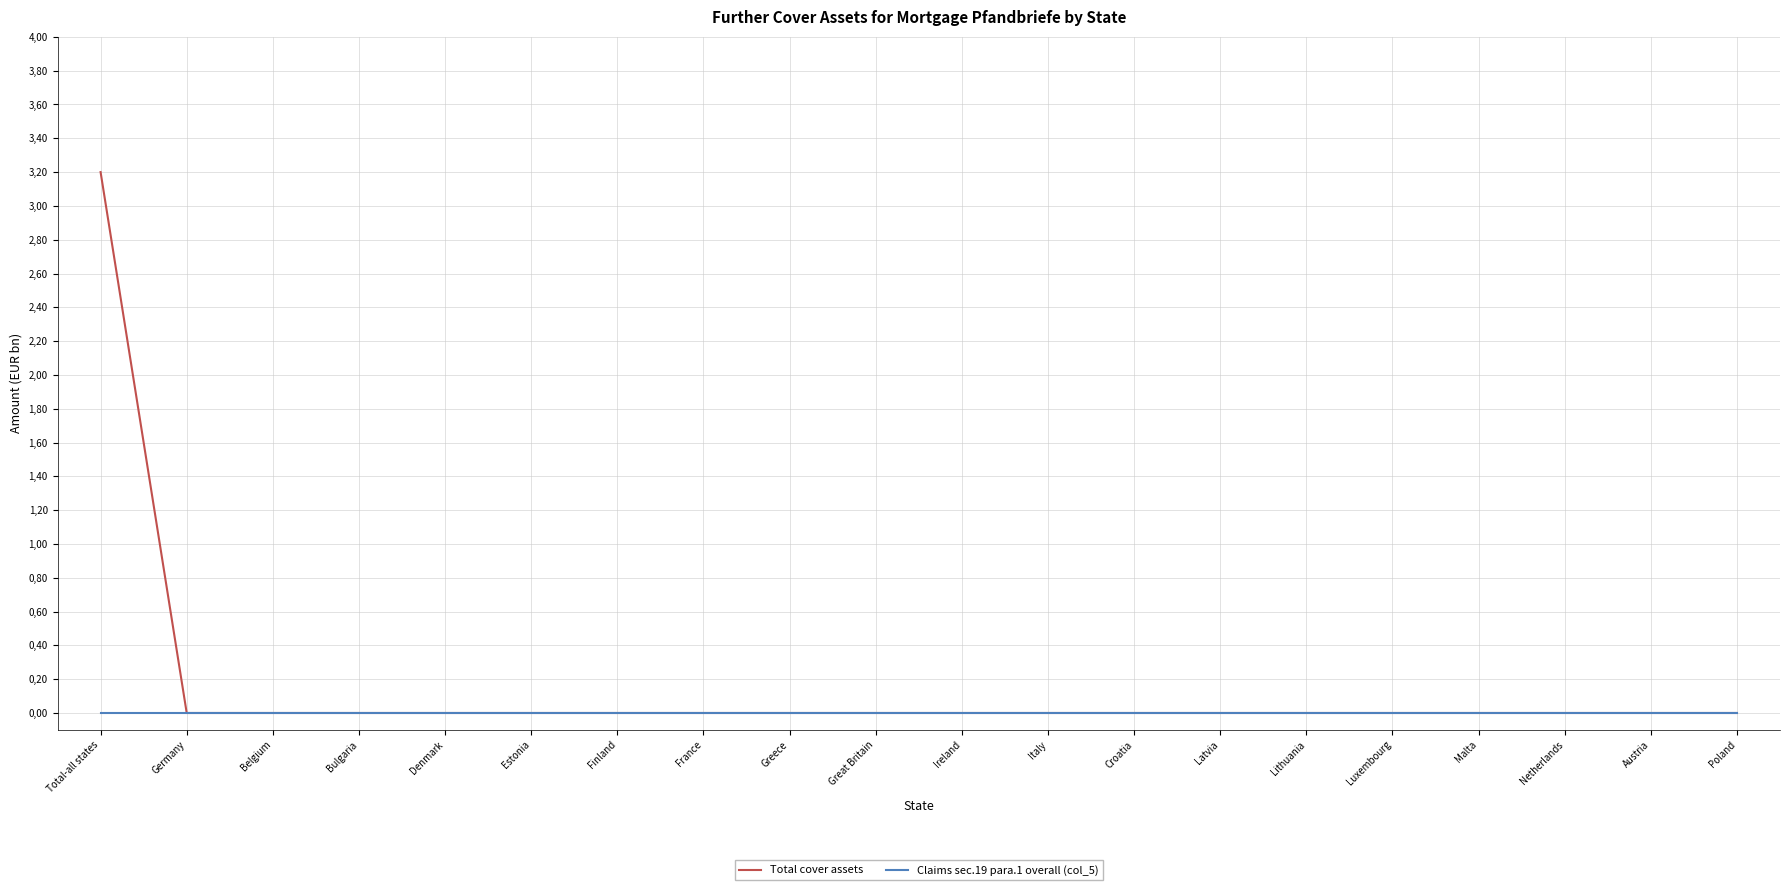

Which series has the widest spread of values?

Total cover assets